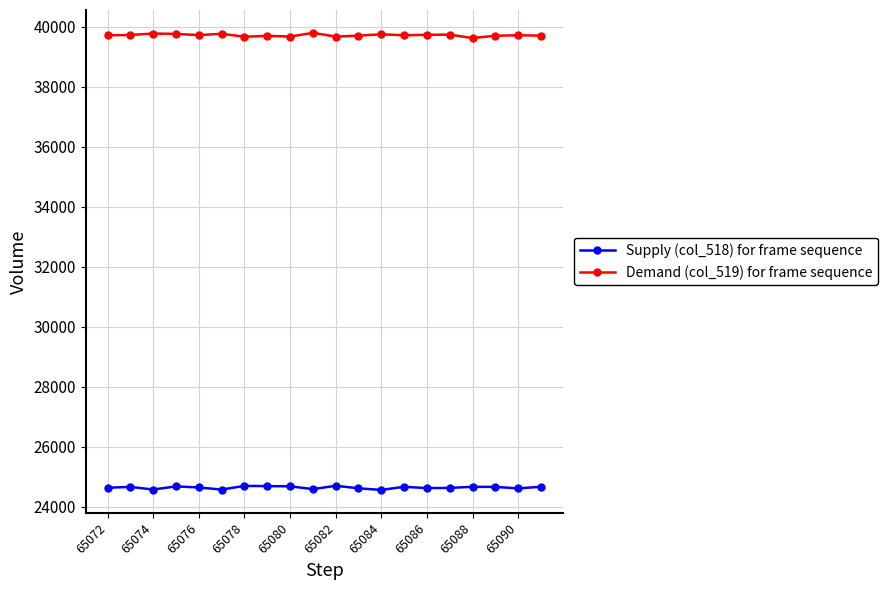

Rank the series by their average value, from highest to lowest.

Demand (col_519) for frame sequence, Supply (col_518) for frame sequence